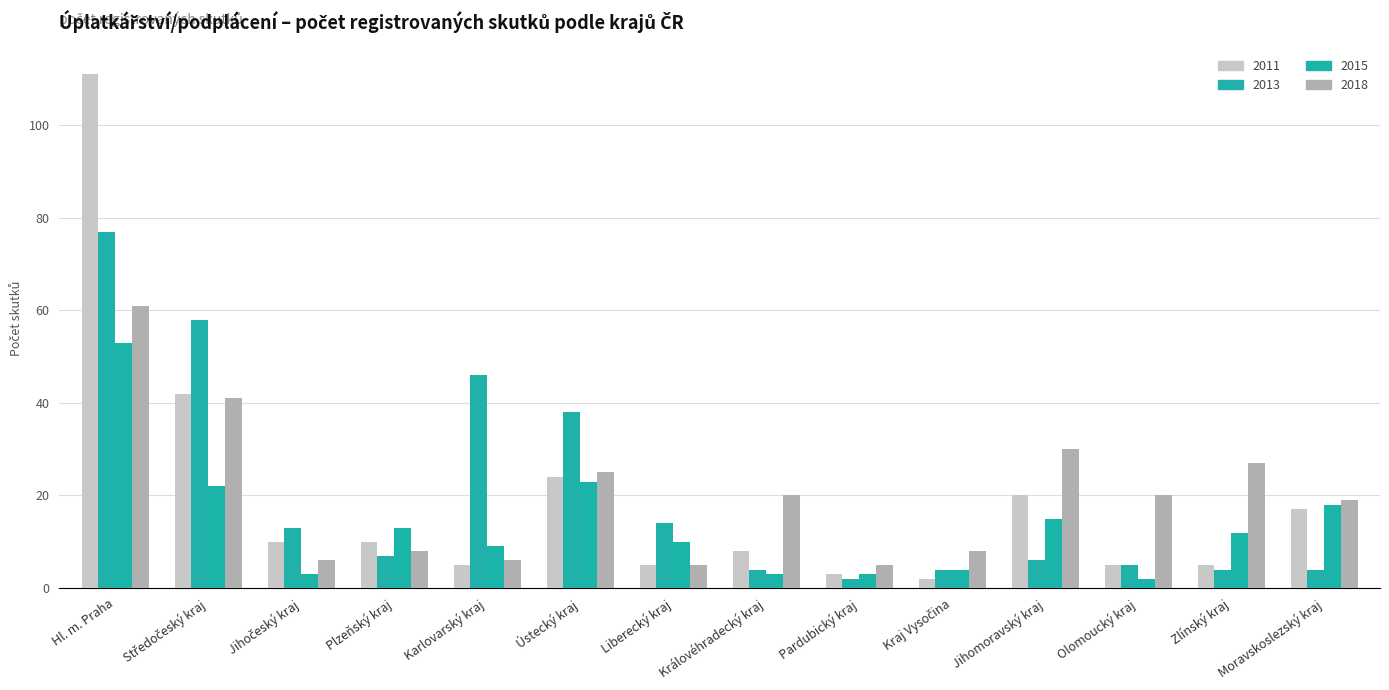

How many data points in 2015 are less than 12?

7